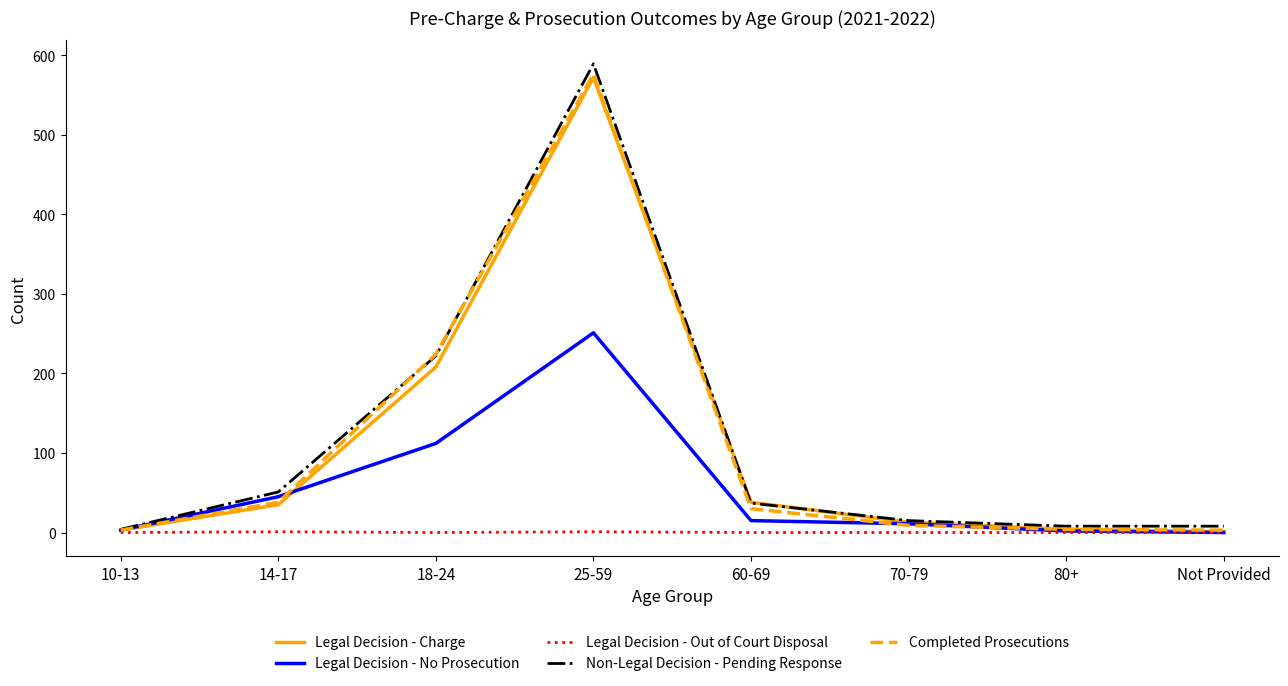

What position from the left is Not Provided?

8